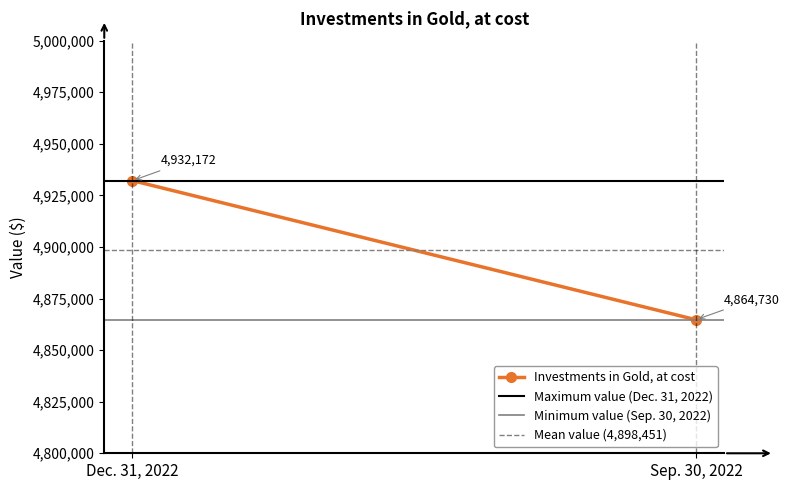

What is the smallest value displayed?

4864730